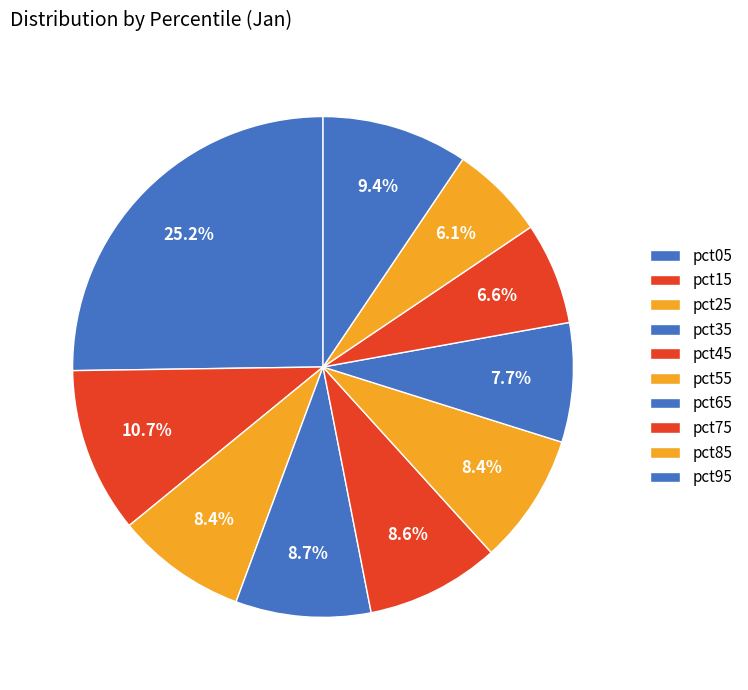

To the nearest percent, what is the average slice percentage?

10%